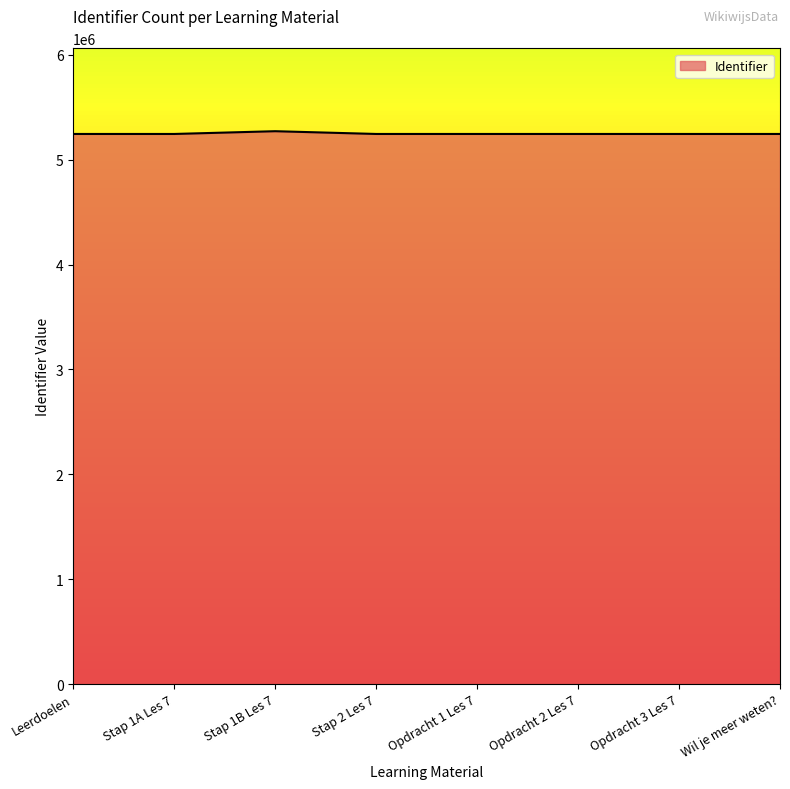

What is the sum of all values?

41988681